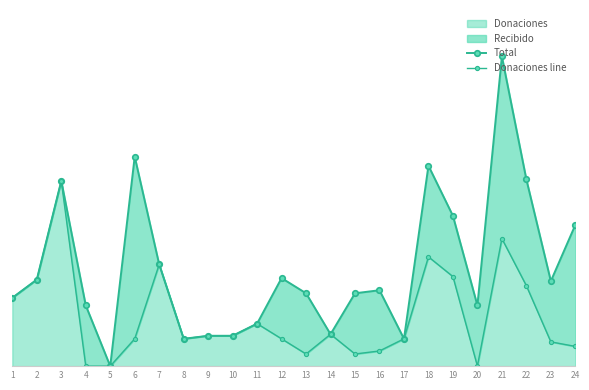

Rank the categories by Donaciones line value from highest to lowest.

3, 21, 18, 7, 19, 2, 22, 1, 11, 14, 9, 10, 6, 8, 12, 17, 23, 24, 16, 13, 15, 4, 5, 20